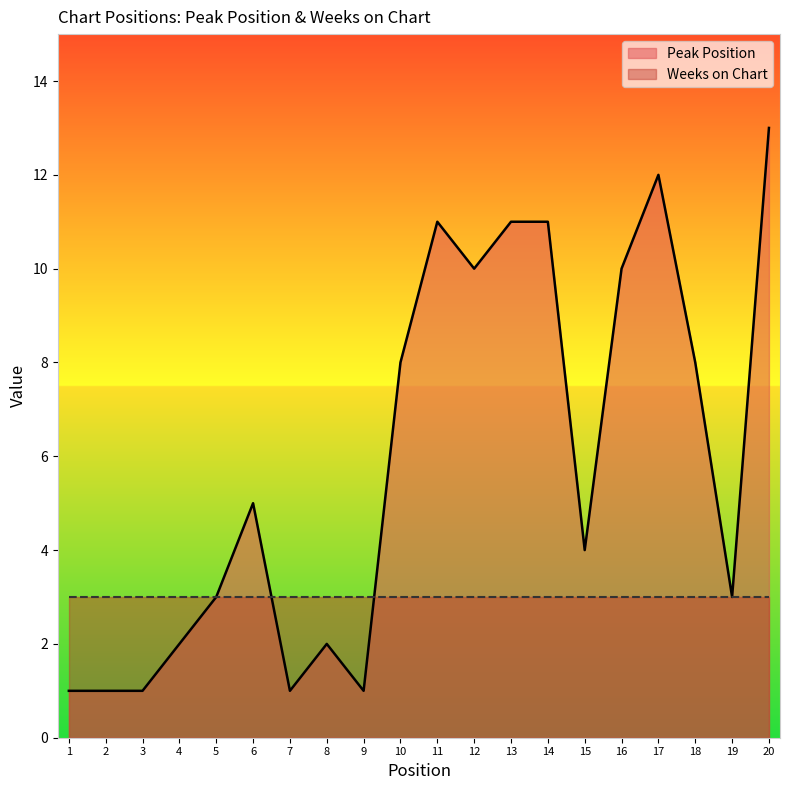

What is the value of the 11th point from the left?

11